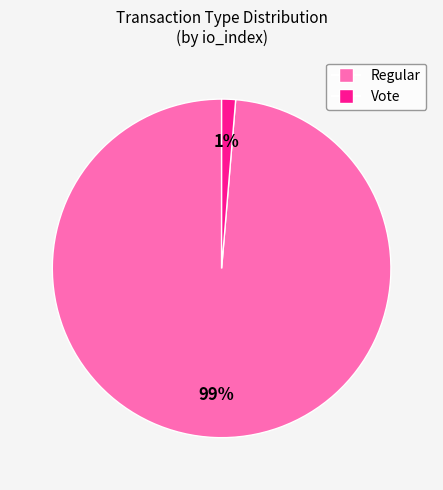

What is the majority slice?

Regular